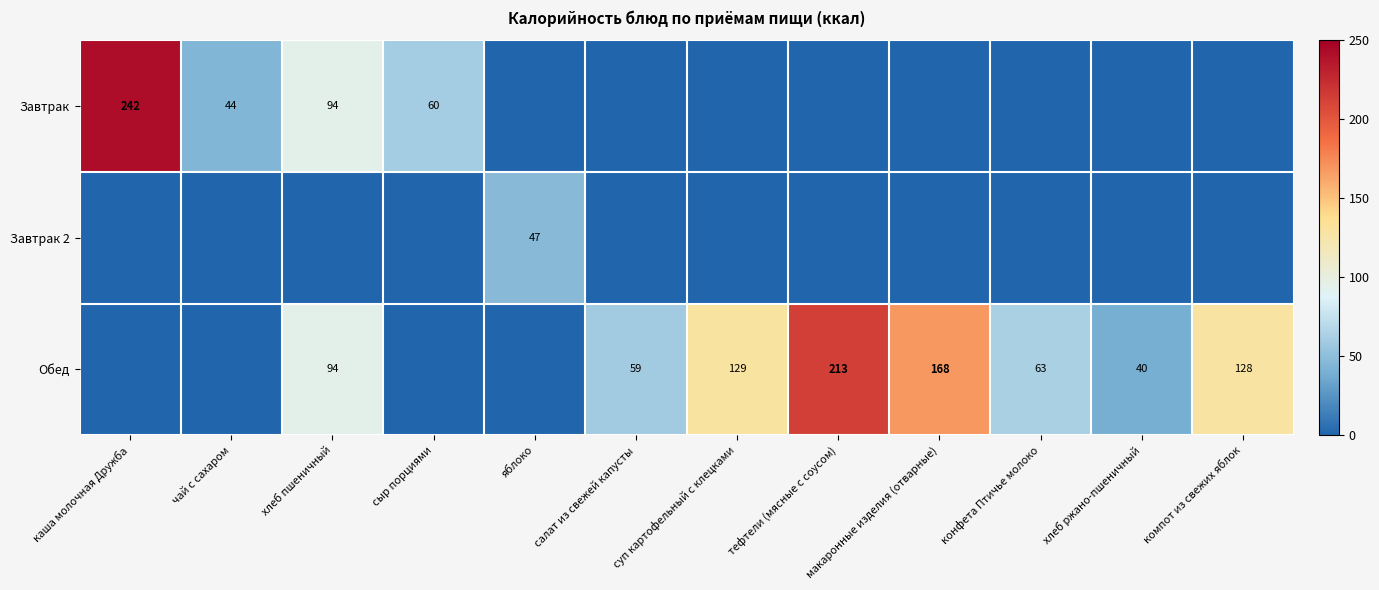

The value of Обед at салат из свежей капусты is 59. True or false?

True